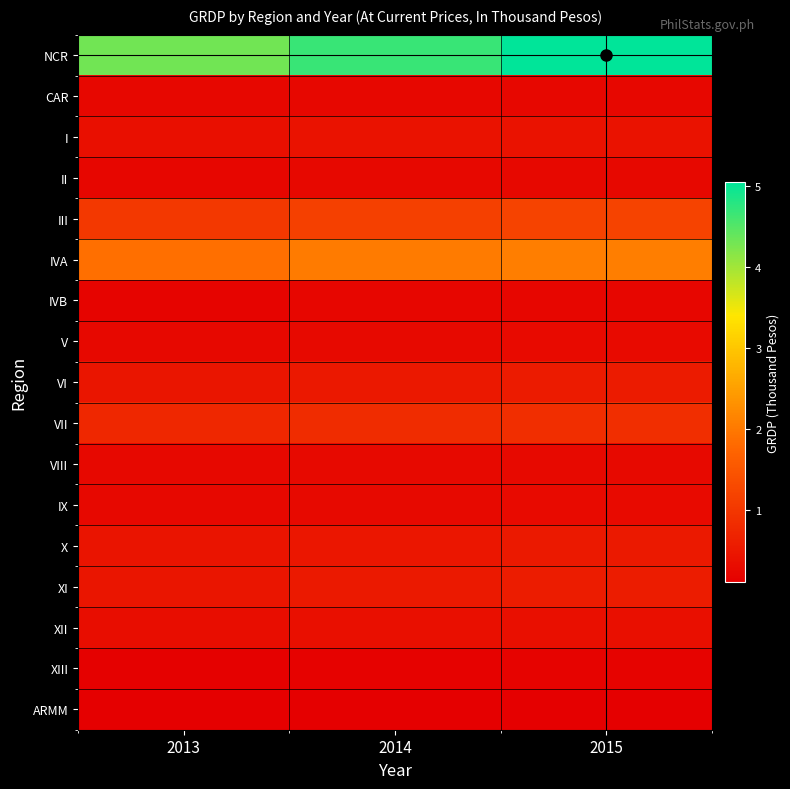

Reading left to right, list all the values displayed in this chart.

NCR: 2013=4294857112.5	2014=4680004811.2	2015=5047837516.6
CAR: 2013=217911539.0	2014=231178853.9	2015=233834436.2
I: 2013=358303293.9	2014=393253425.3	2015=407188853.1
II: 2013=210441569.7	2014=239068740.8	2015=235728211.4
III: 2013=1017496160.0	2014=1152151585.4	2015=1183517976.5
IVA: 2013=1873053421.7	2014=2014579903.3	2015=2060578198.4
IVB: 2013=189371652.3	2014=214232119.5	2015=204302743.5
V: 2013=243879992.2	2014=264743270.4	2015=281282610.1
VI: 2013=459901033.2	2014=503088562.7	2015=546888145.6
VII: 2013=737738450.1	2014=823285956.0	2015=866935368.2
VIII: 2013=250224112.3	2014=258651125.7	2015=269759569.7
IX: 2013=235372712.3	2014=256854611.4	2015=275835019.1
X: 2013=436620968.2	2014=485625840.7	2015=516254717.4
XI: 2013=459750310.0	2014=518810291.1	2015=563793079.2
XII: 2013=320545501.9	2014=351031989.2	2015=355963024.4
XIII: 2013=133640874.1	2014=153936518.1	2015=158380159.3
ARMM: 2013=99301771.4	2014=104773640.5	2015=99185592.8